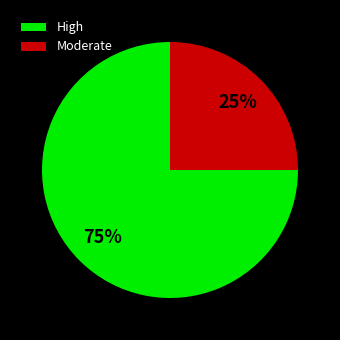

What is the ratio of the value at Moderate to the value at High?

0.3